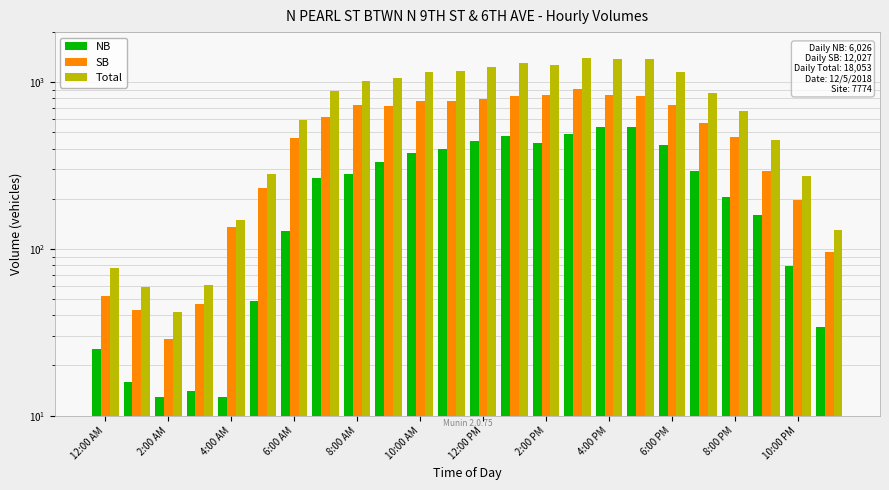

How many data points in Total are less than 888?

12